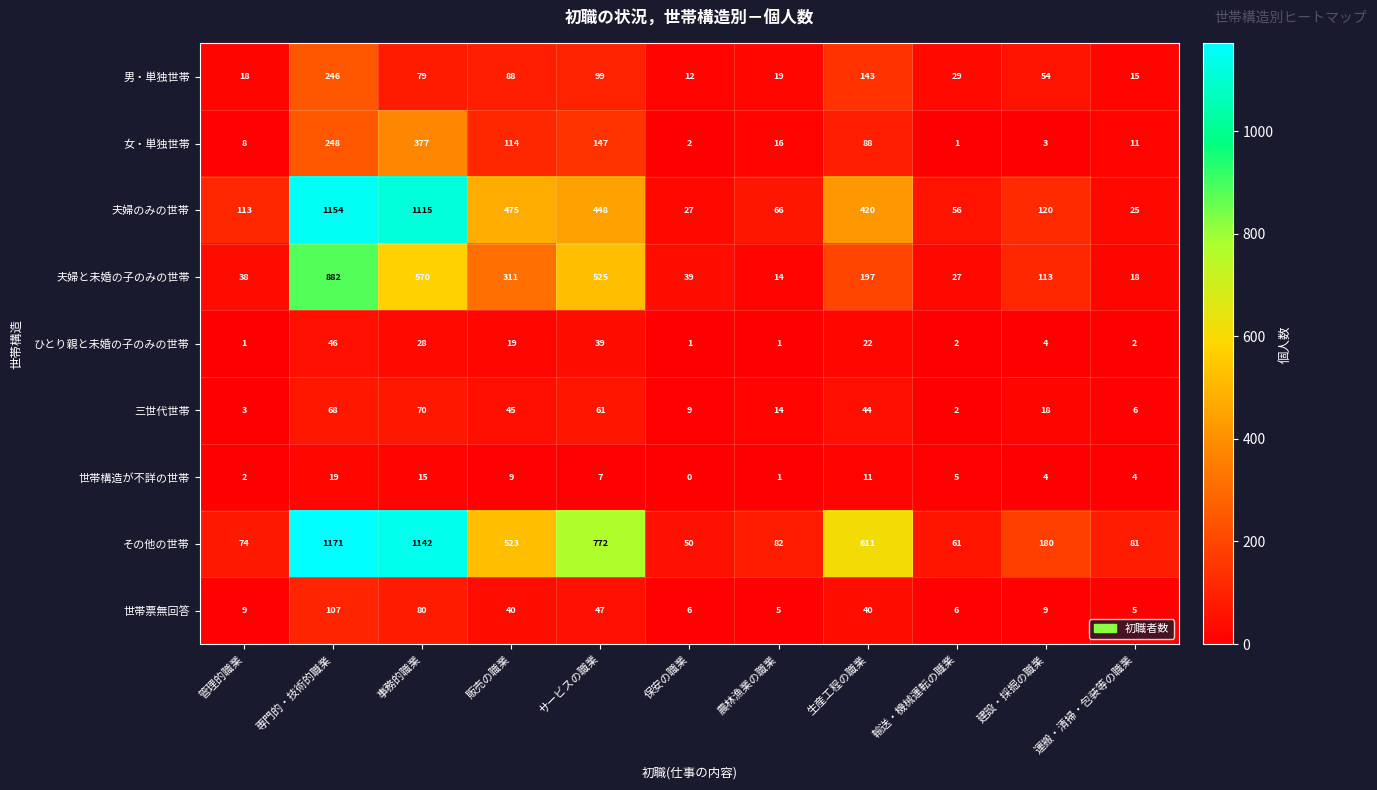

List the series in order of their peak value, lowest first.

世帯構造が不詳の世帯, ひとり親と未婚の子のみの世帯, 三世代世帯, 世帯票無回答, 男・単独世帯, 女・単独世帯, 夫婦と未婚の子のみの世帯, 夫婦のみの世帯, その他の世帯